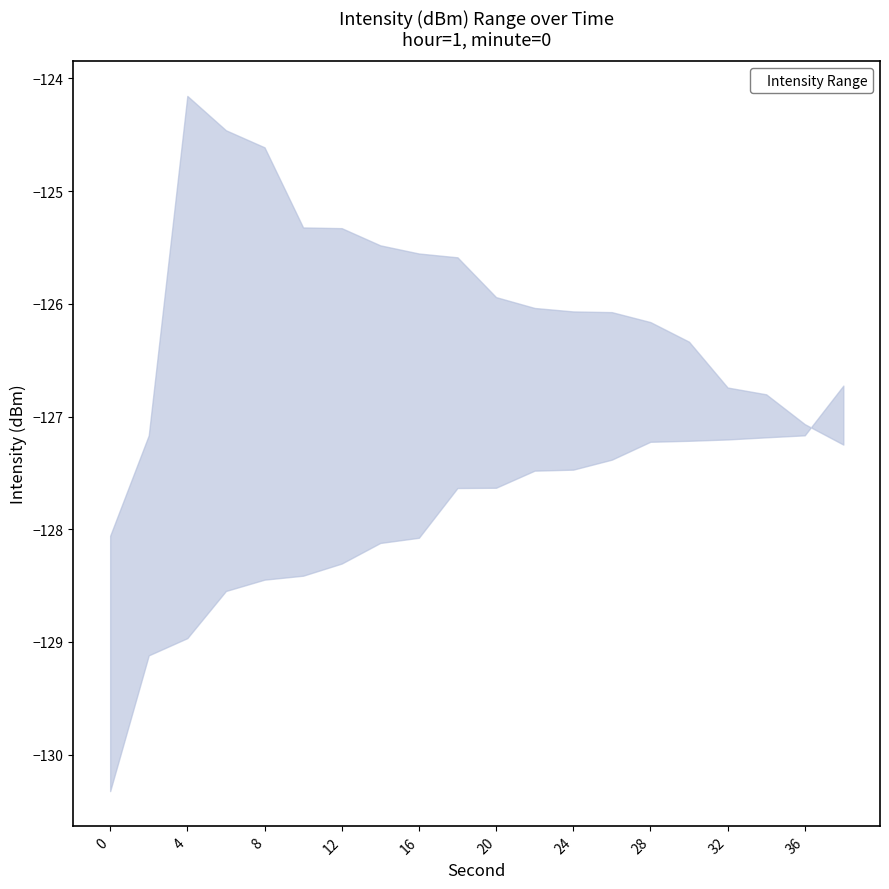

Which series changed the most between 0 and 4?

upper